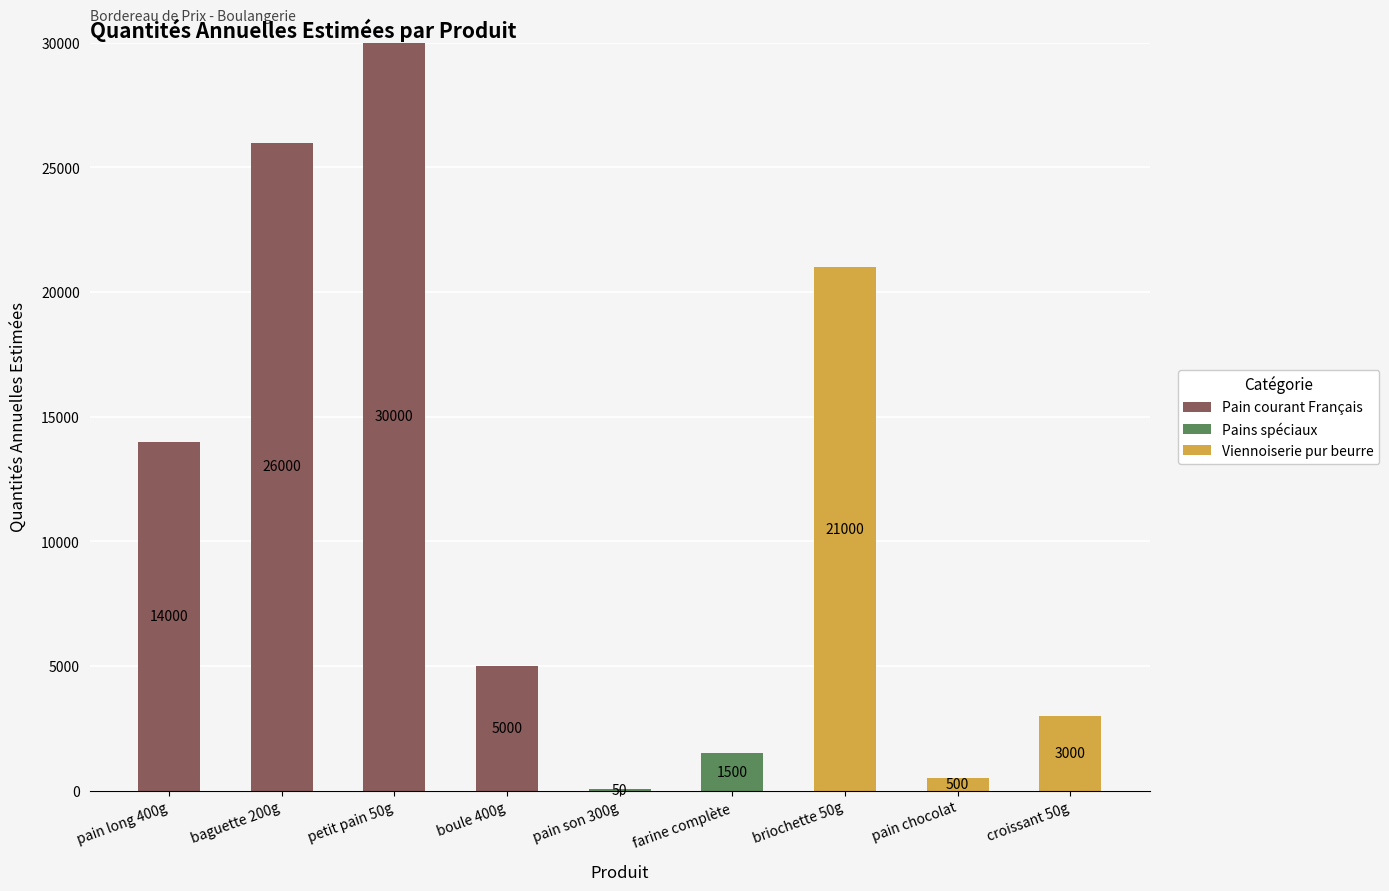

Does the chart contain stacked bars?

Yes